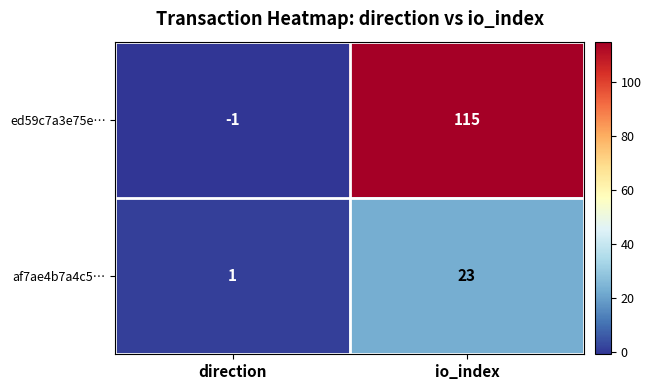

At how many categories does at least one series exceed 74?

1